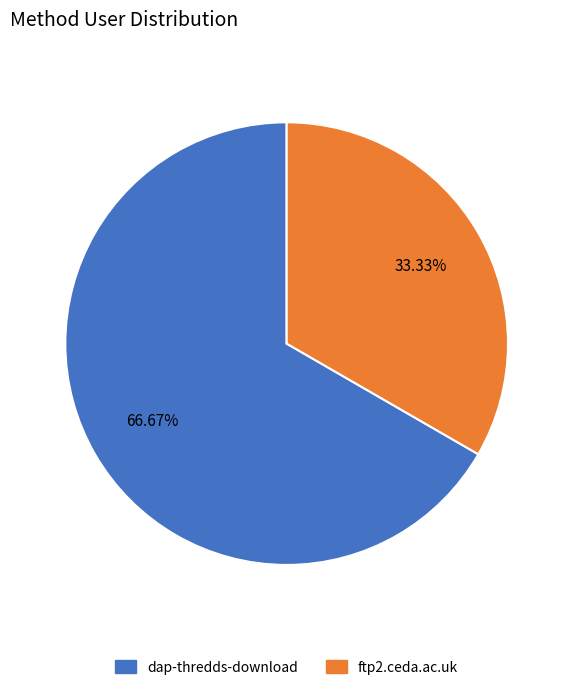

What is the ratio of the value at dap-thredds-download to the value at ftp2.ceda.ac.uk?

2.0